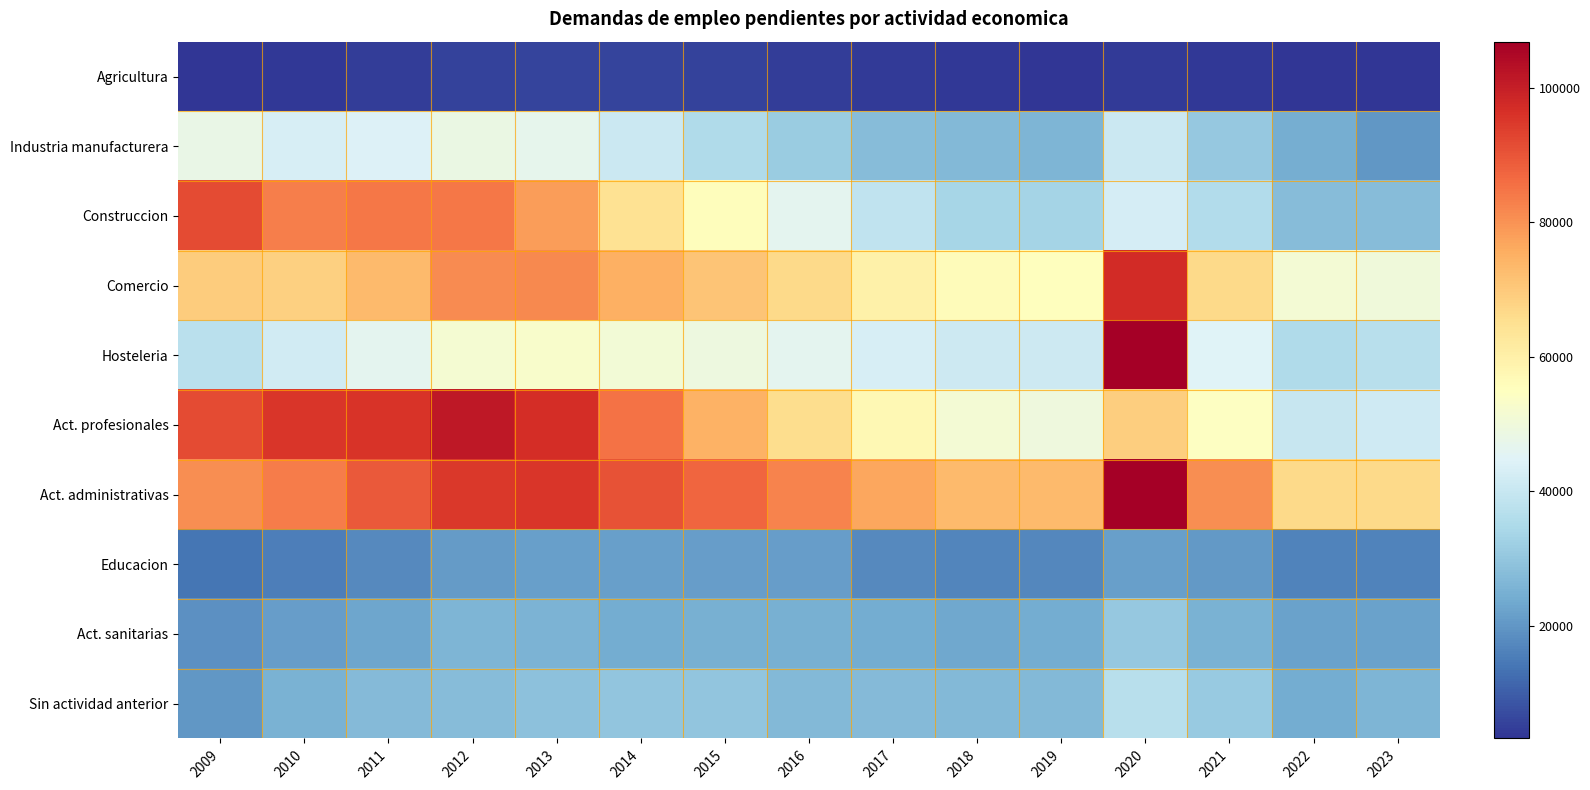

What is the total value across all series at 2011?

505317